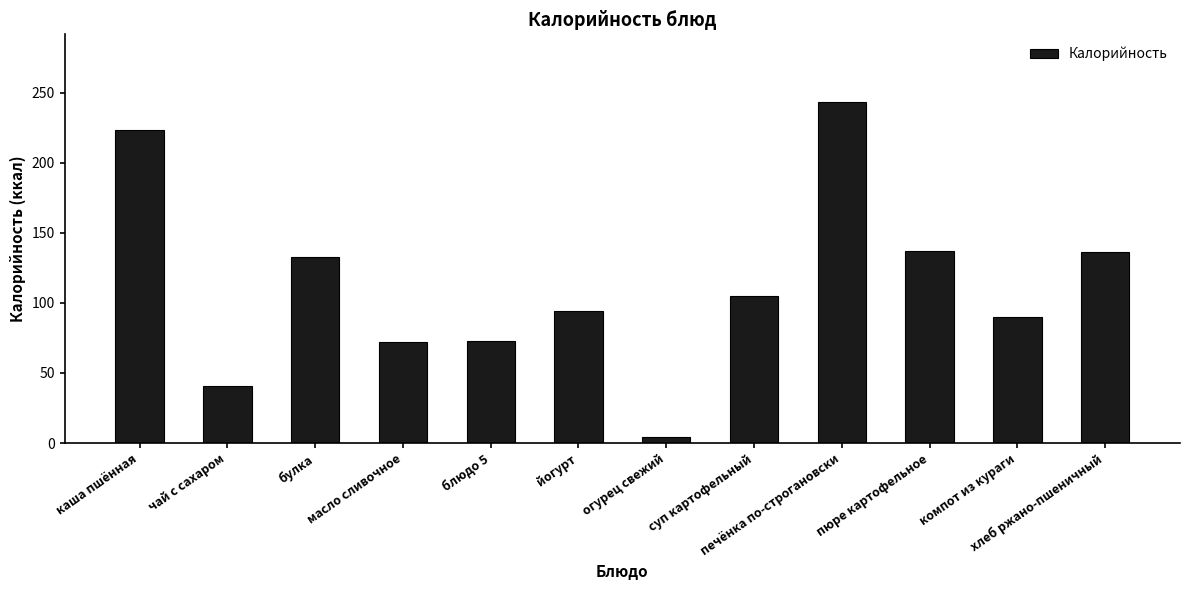

What is the change in value from йогурт to компот из кураги?

-4